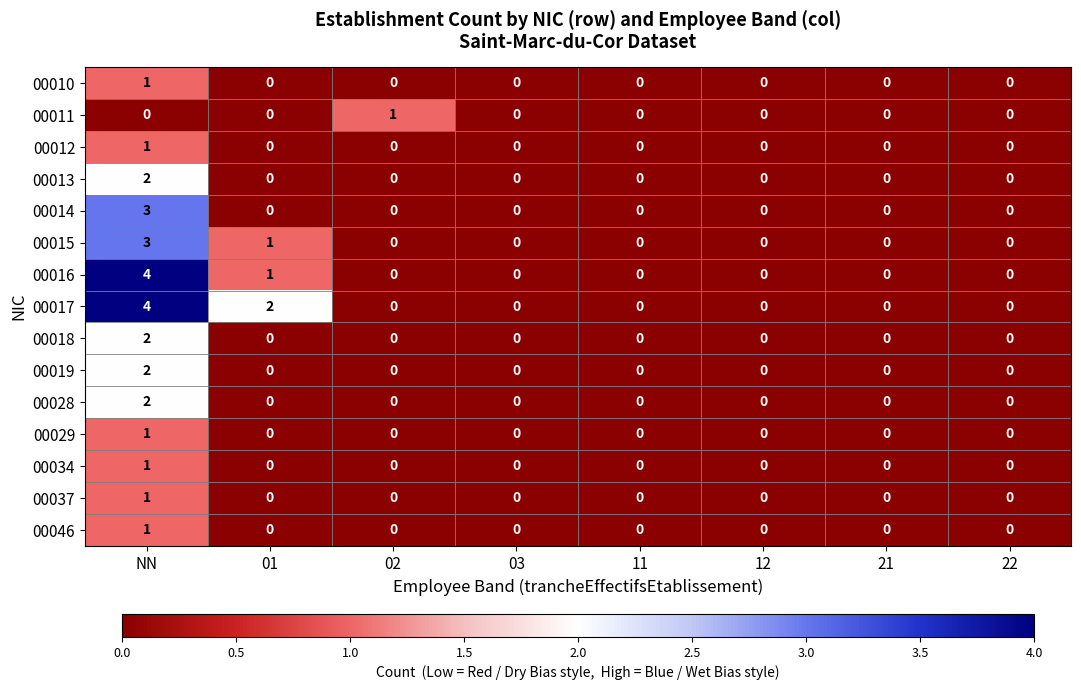

At which category is the sum across all series the highest?

NN